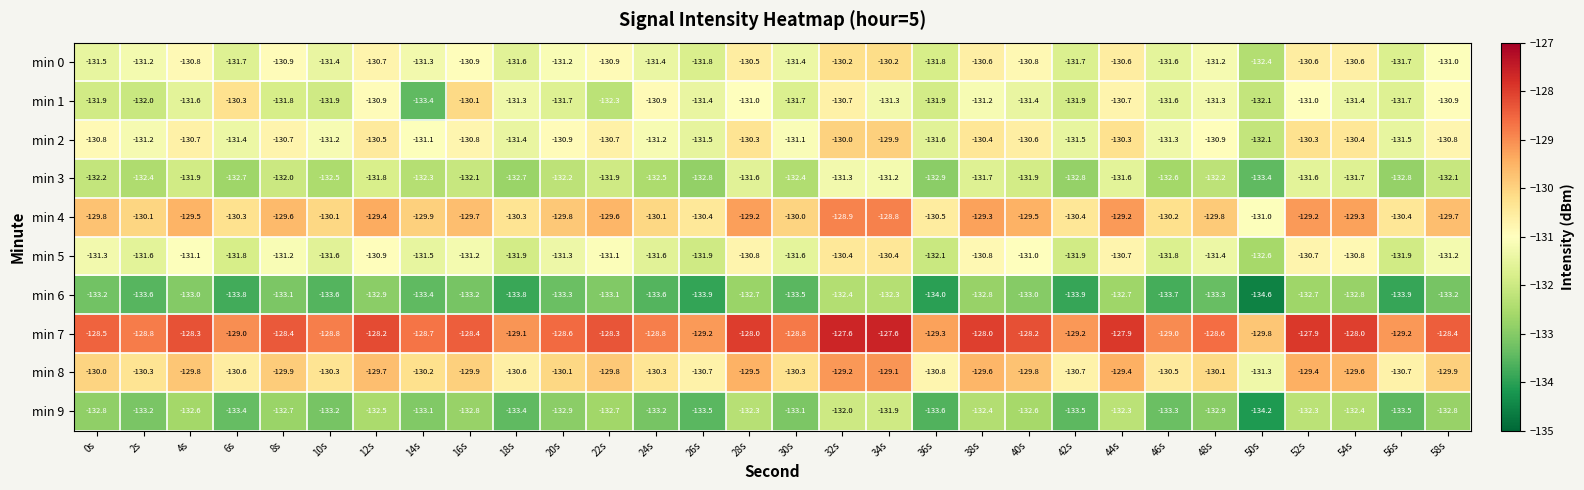

Which series changed the most between 4s and 14s?

min 1